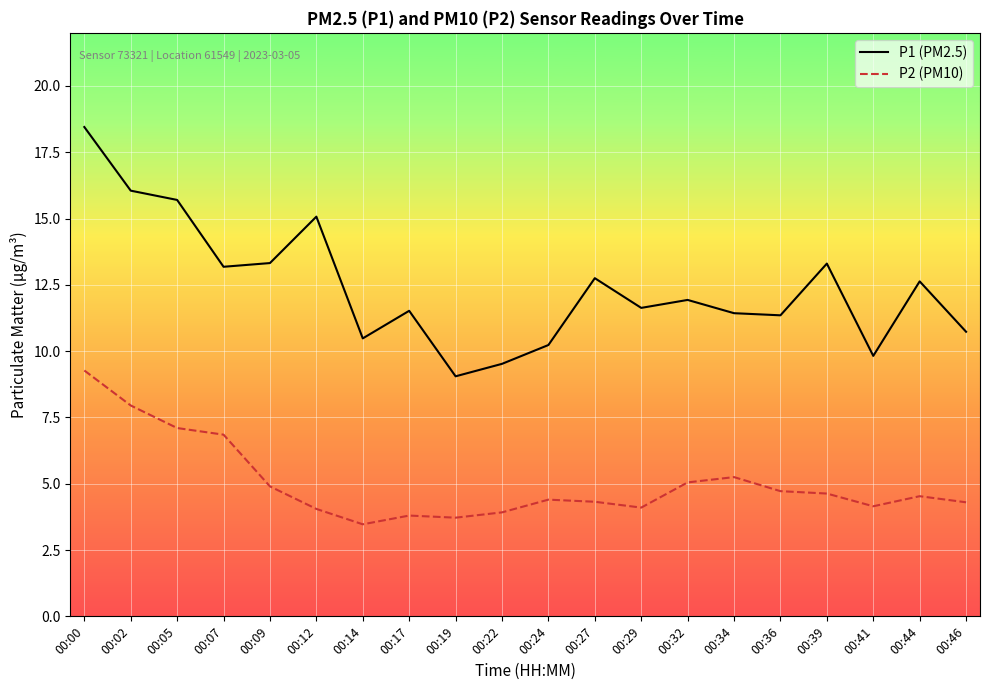

Which category has the highest value in the P1 (PM2.5) series?

00:00